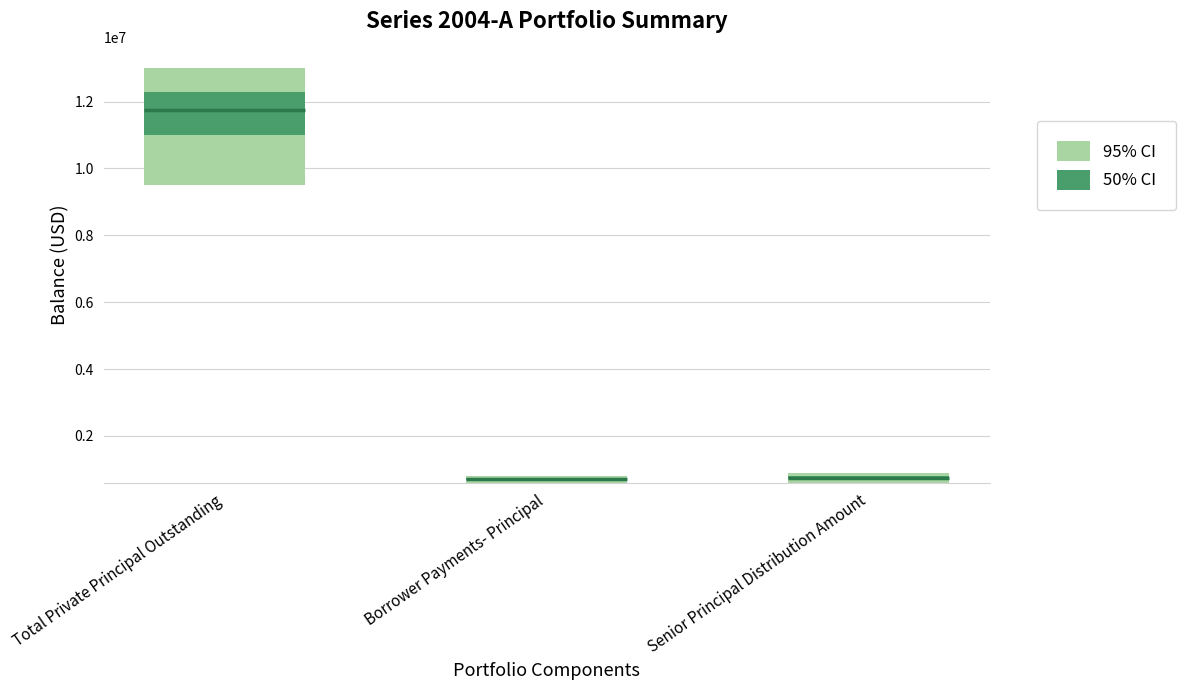

Which series has the largest range (max minus min)?

95% CI